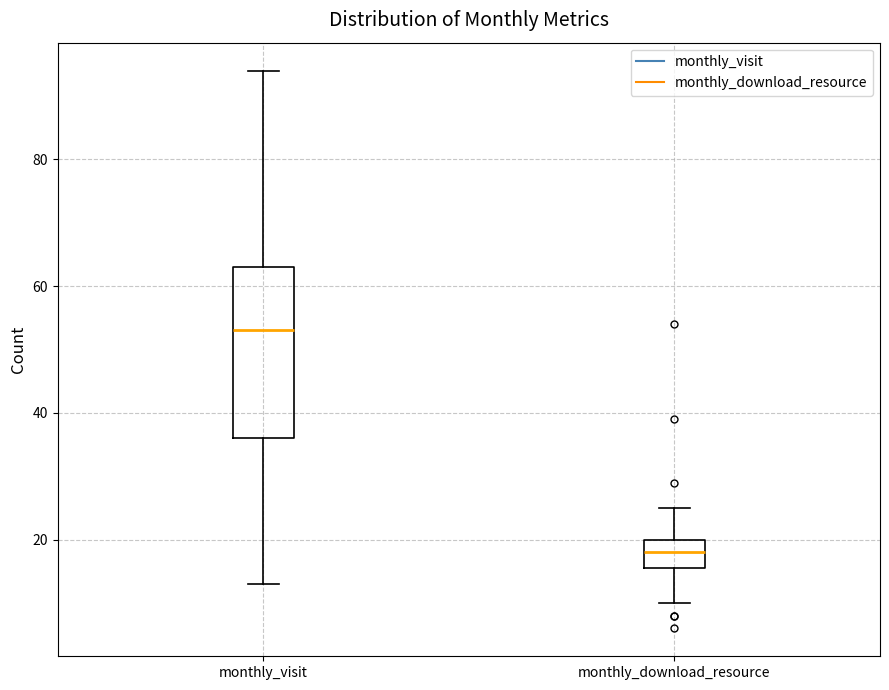

Which box's median line is the lowest?

monthly_download_resource